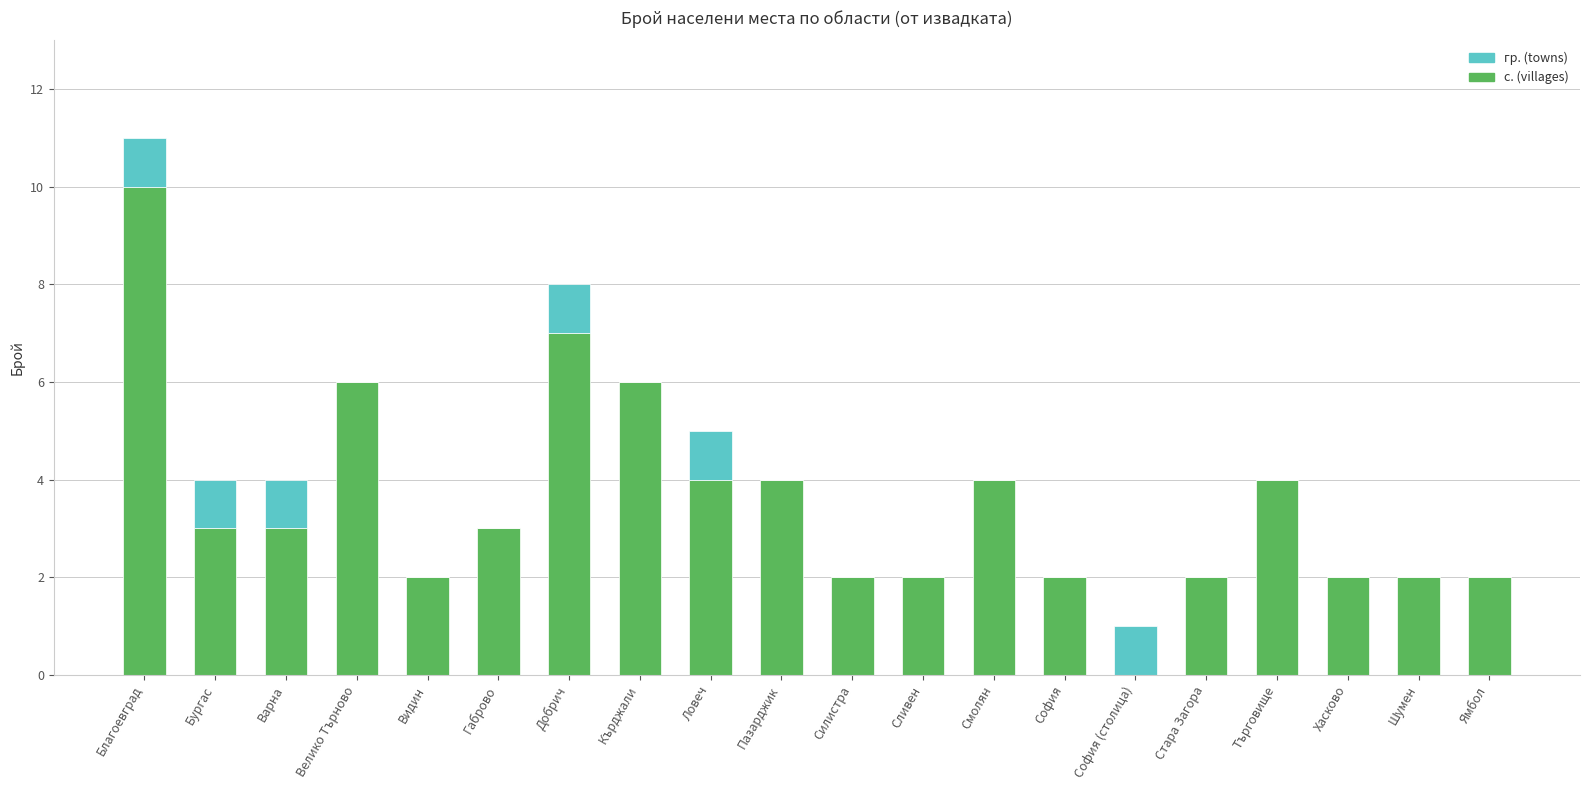

The value of с. (villages) at София (столица) is 0. True or false?

True